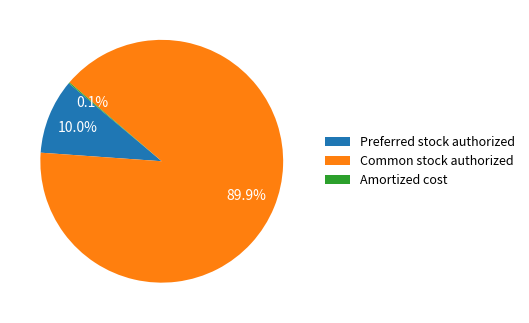

Which has a higher value, Preferred stock authorized or Common stock authorized?

Common stock authorized